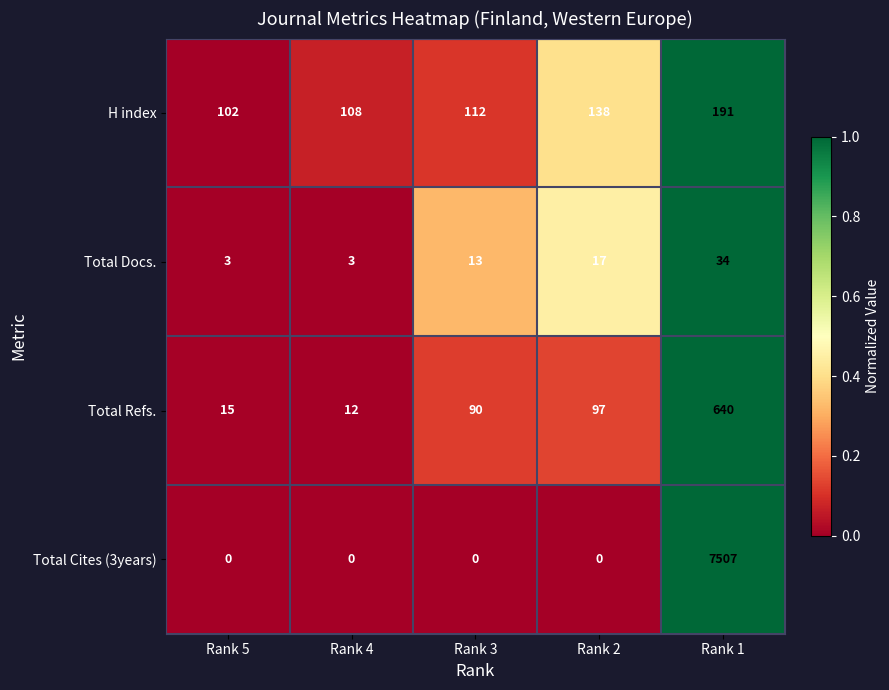

At which label does Total Refs. reach its peak?

Rank 1